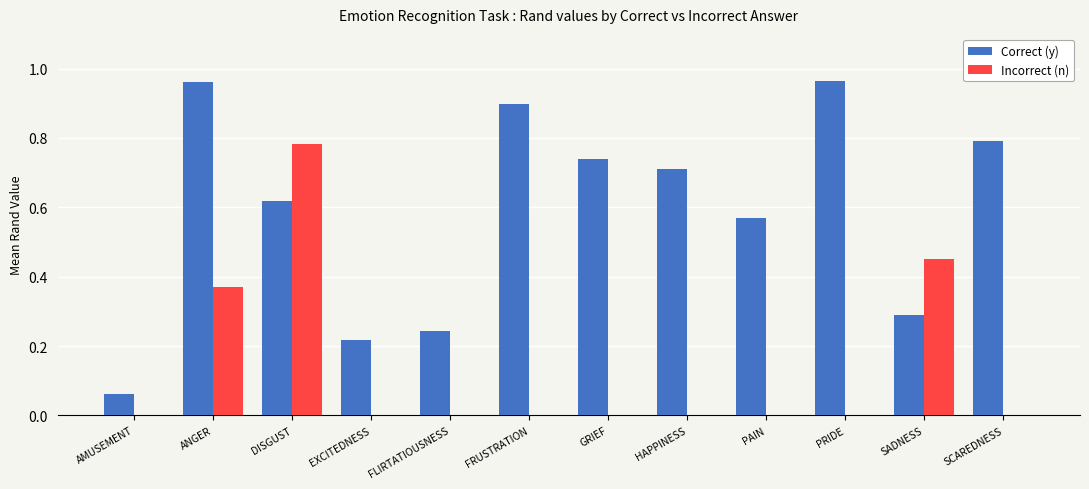

At which label does Incorrect (n) reach its peak?

DISGUST